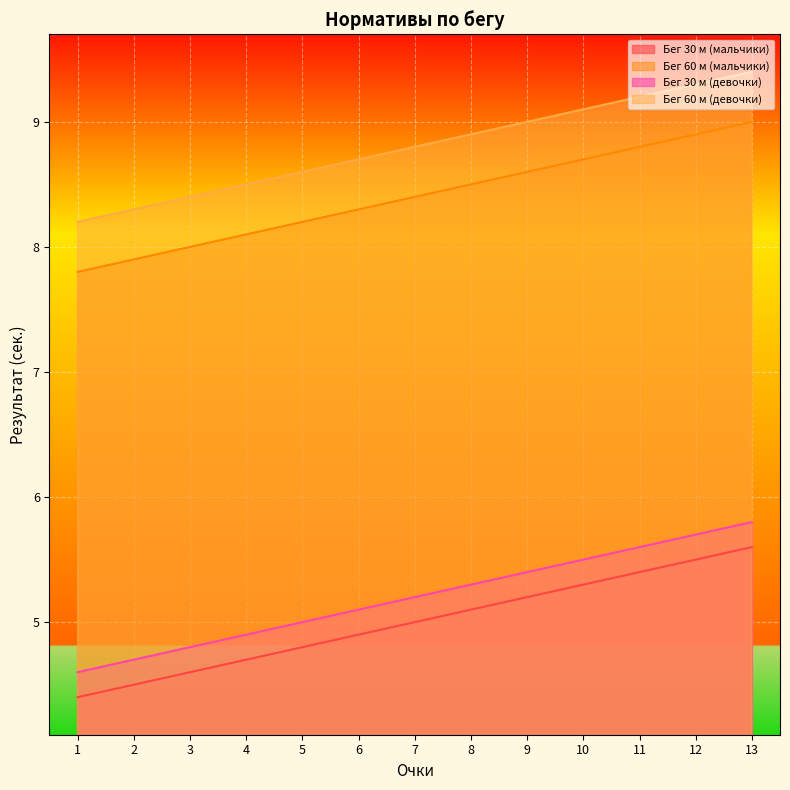

Read the Бег 60 м (мальчики) value at 8.

8.5